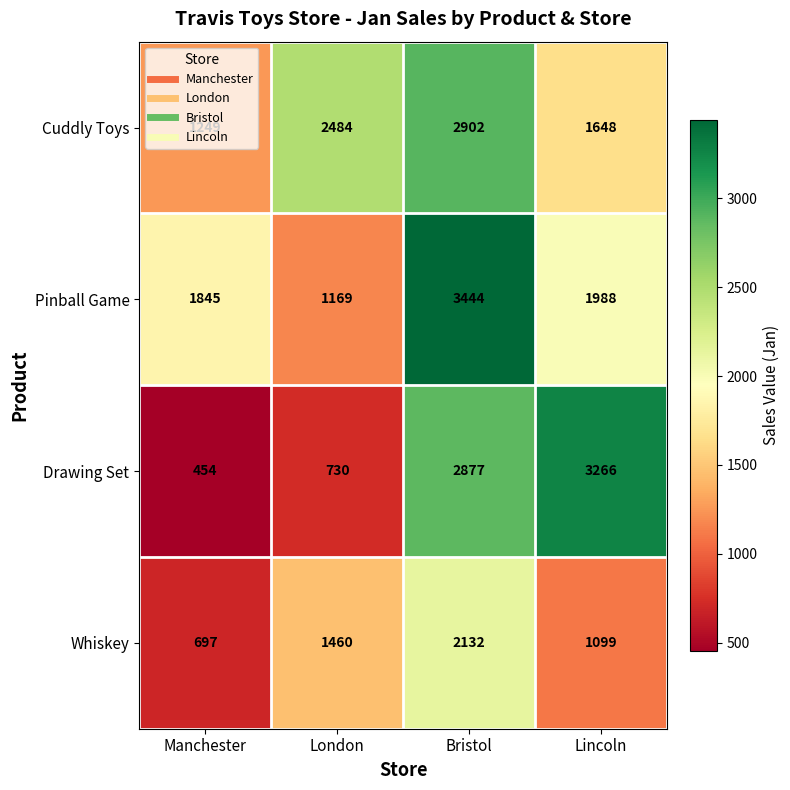

How many data points does each series have?

4